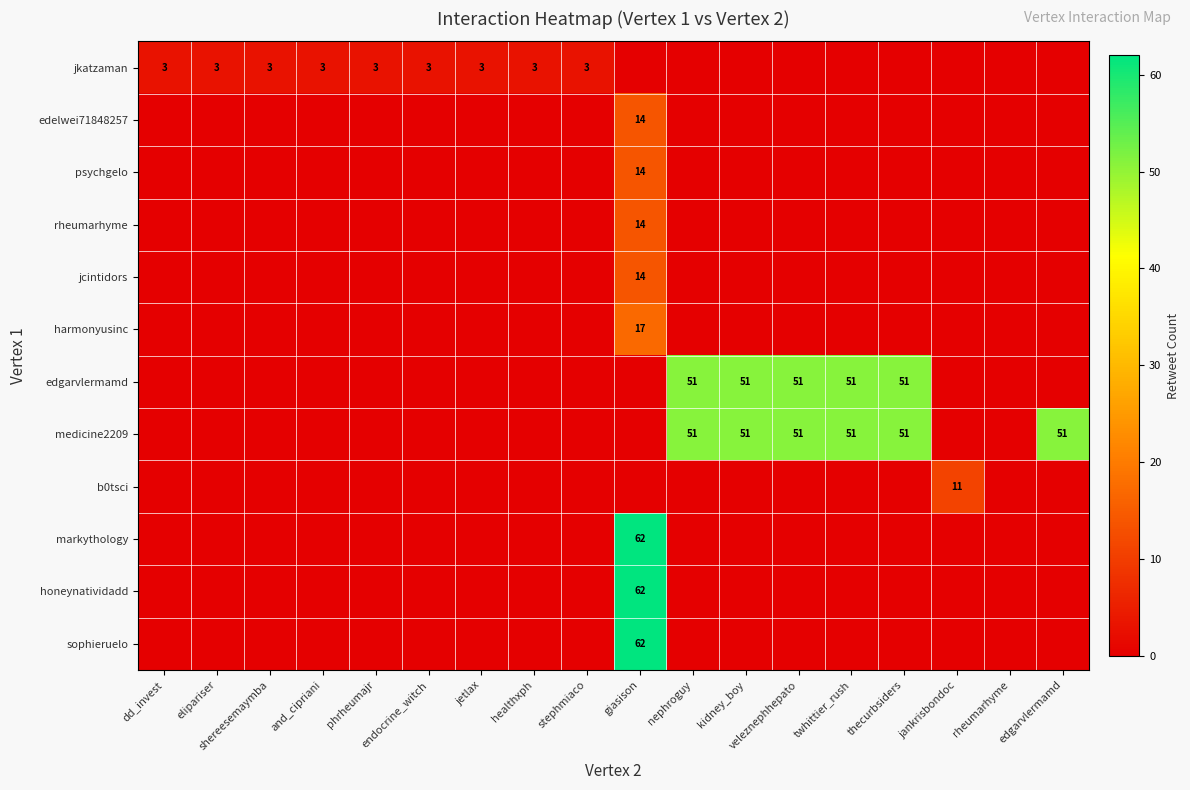

Is the value of edgarvlermamd at kidney_boy greater than the value of jkatzaman at healthxph?

Yes